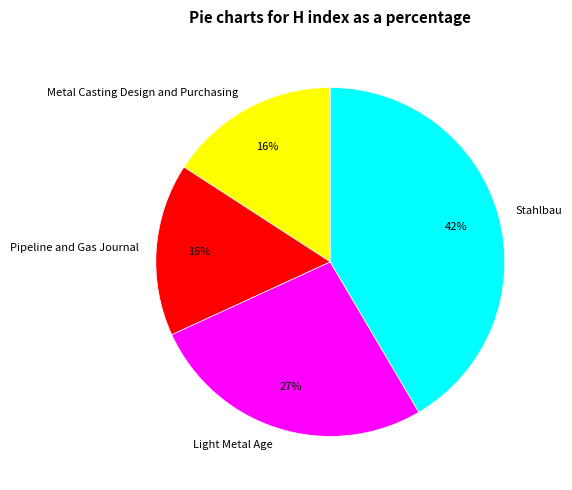

What percentage is the Metal Casting Design and Purchasing slice, to the nearest percent?

16%